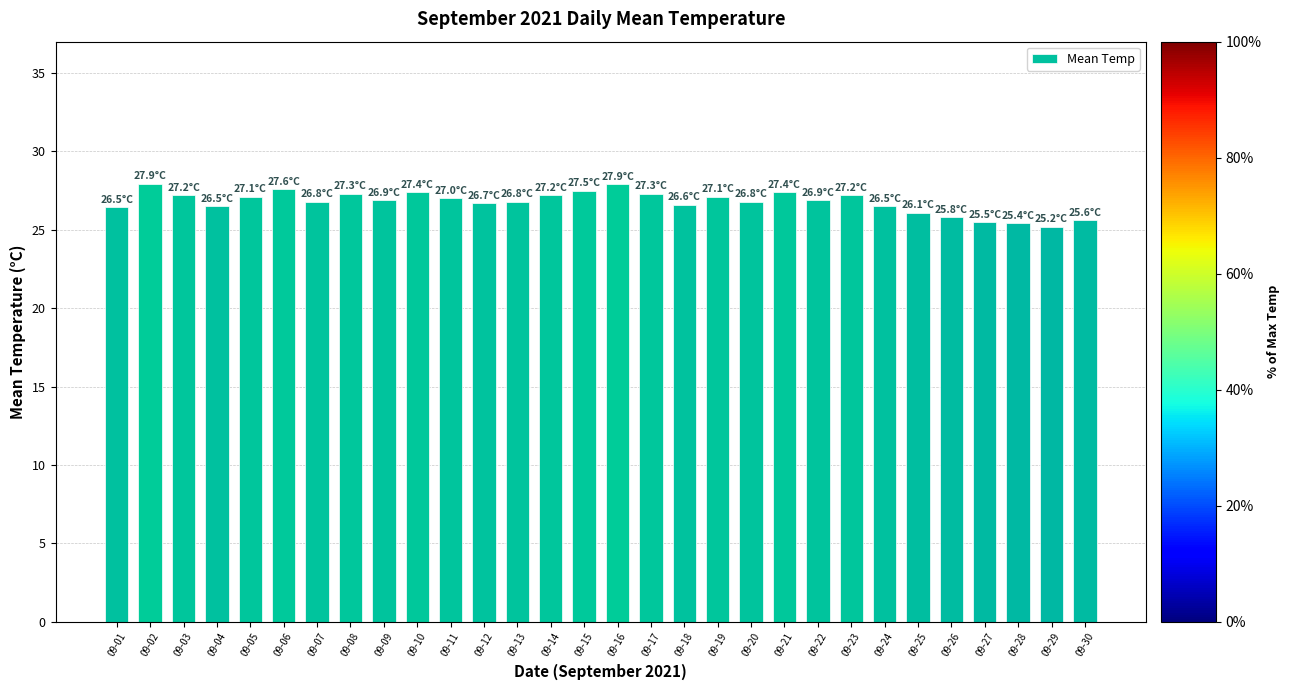

Is it true that the value at 09-05 is 8.5?

False